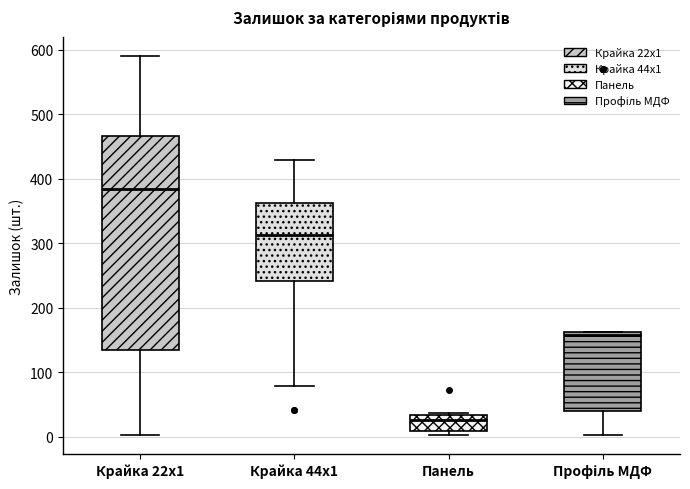

Which box has the lowest median line?

Панель